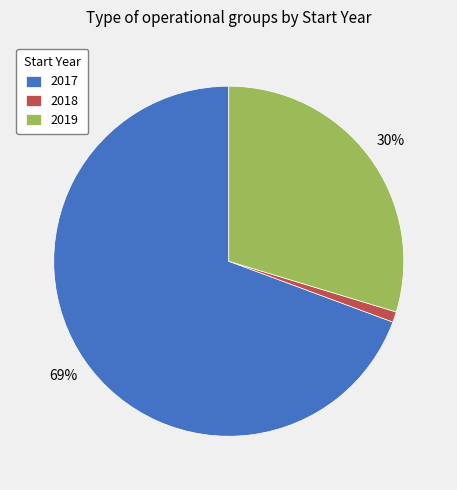

Is it true that 2019 is 30% of the pie?

True